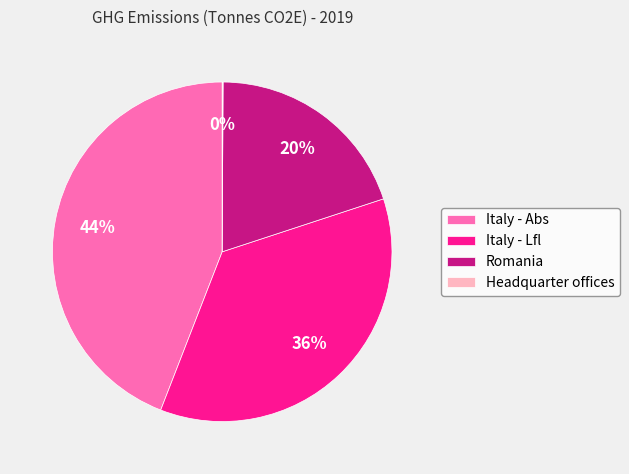

To the nearest percent, what is the average slice percentage?

25%